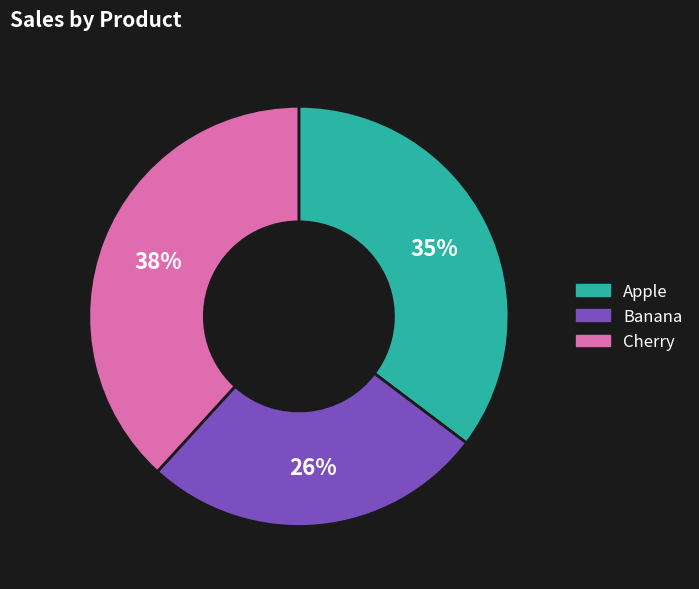

To the nearest percent, what portion does Cherry represent?

38%